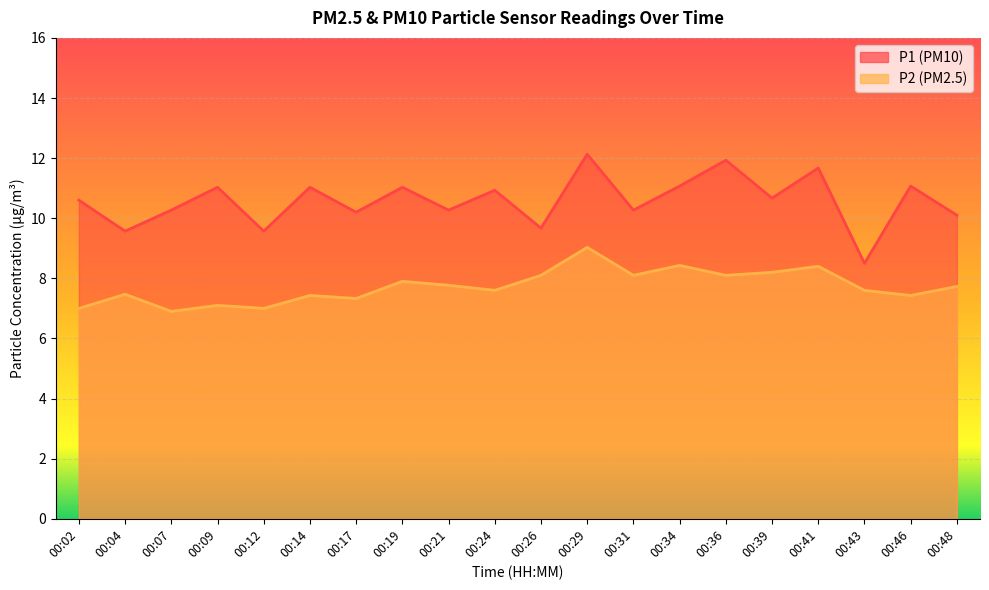

Which series has the largest total across all categories?

P1